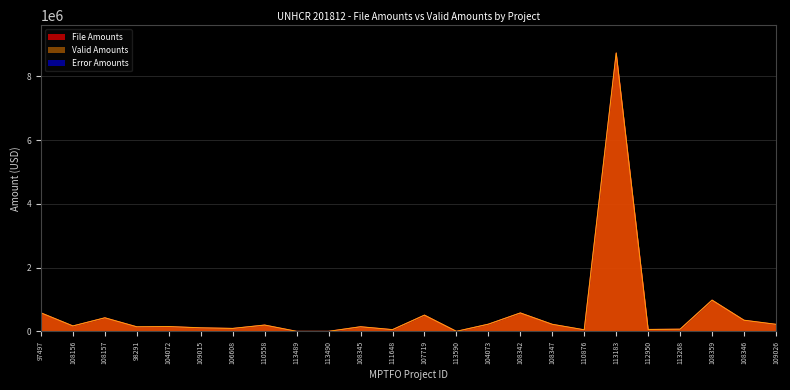

Rank the categories by File Amounts value from lowest to highest.

113489, 113490, 113590, 110876, 111648, 112950, 113268, 106608, 109015, 98291, 108345, 104072, 108156, 110558, 109026, 108347, 104073, 108346, 108157, 107719, 108342, 97497, 108359, 113183